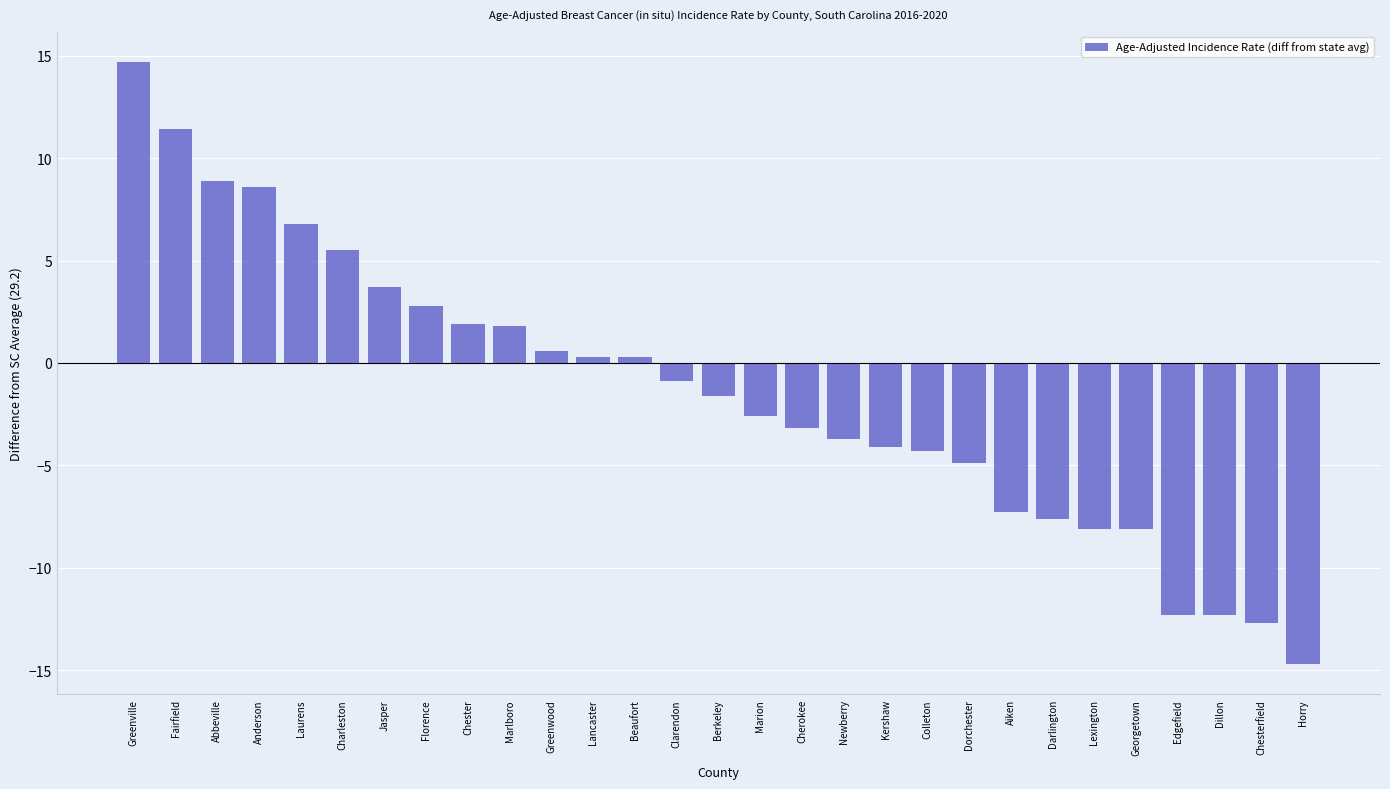

What position from the right is Fairfield?

28